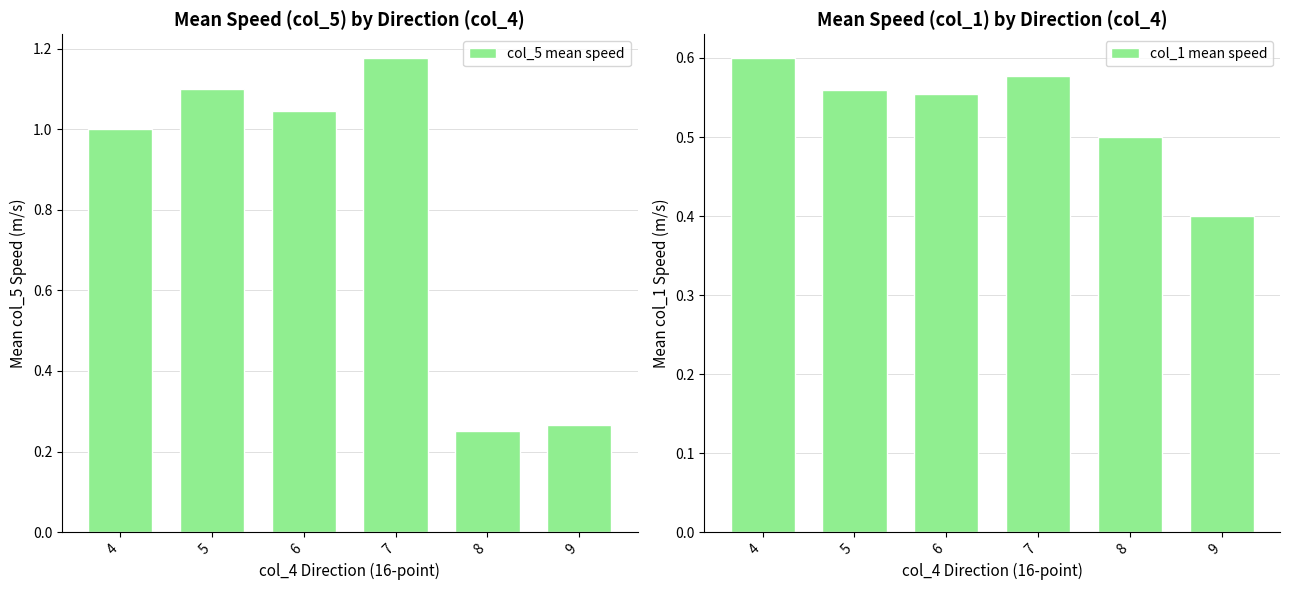

At which label is col_5 mean speed closest to 0?

8